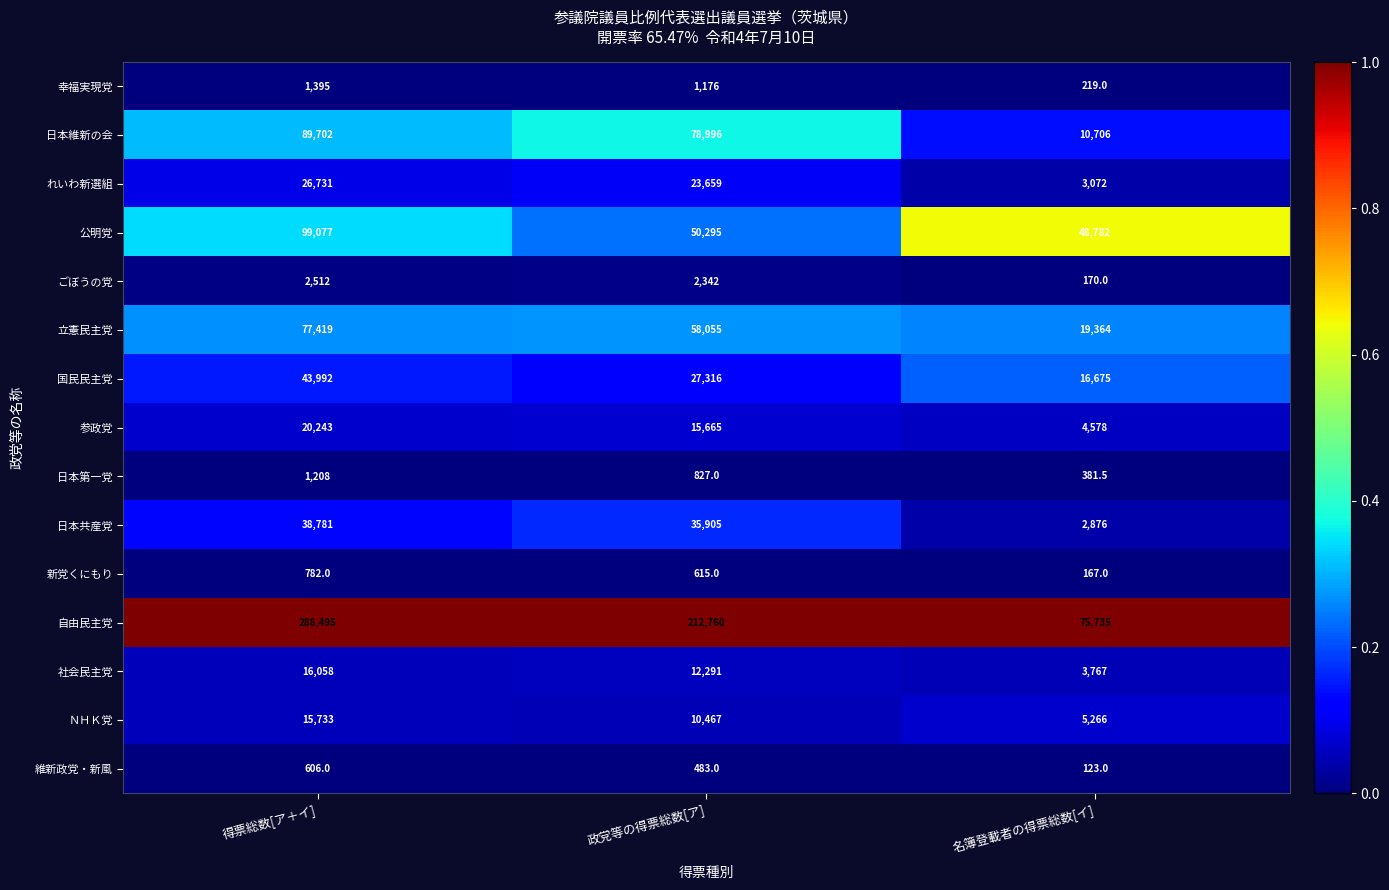

Which series has the largest total across all categories?

自由民主党